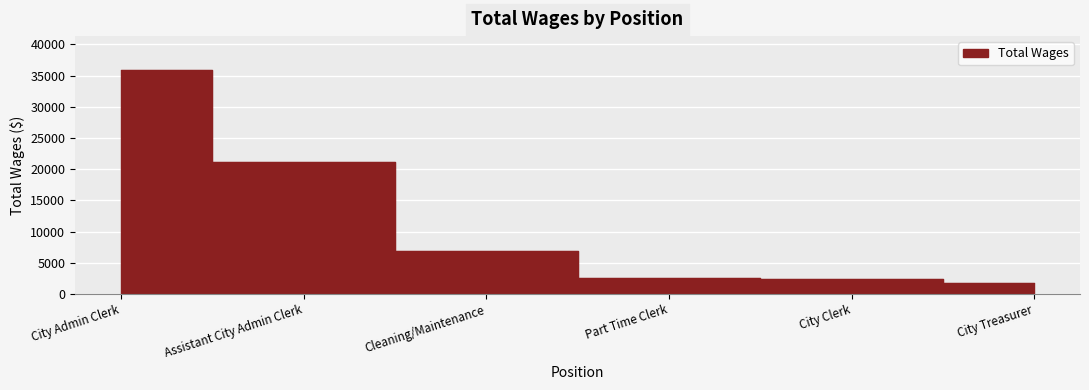

How many lines are shown in the chart?

1